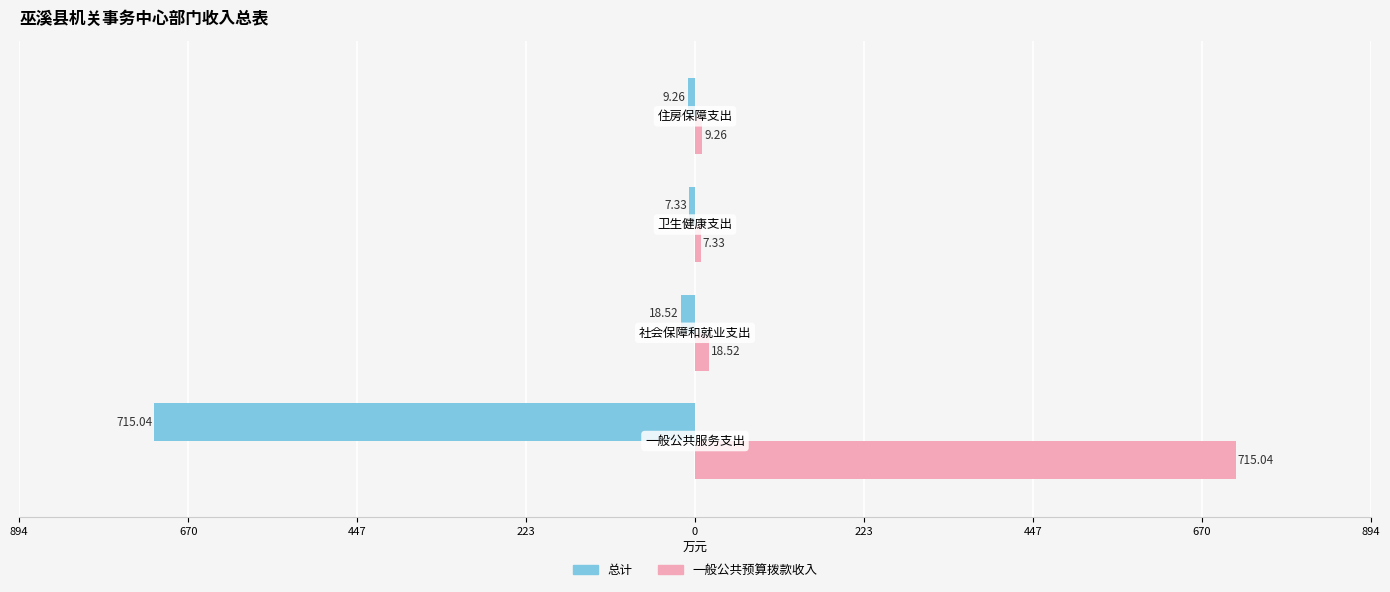

What are all the series names shown in the legend?

总计, 一般公共预算拨款收入